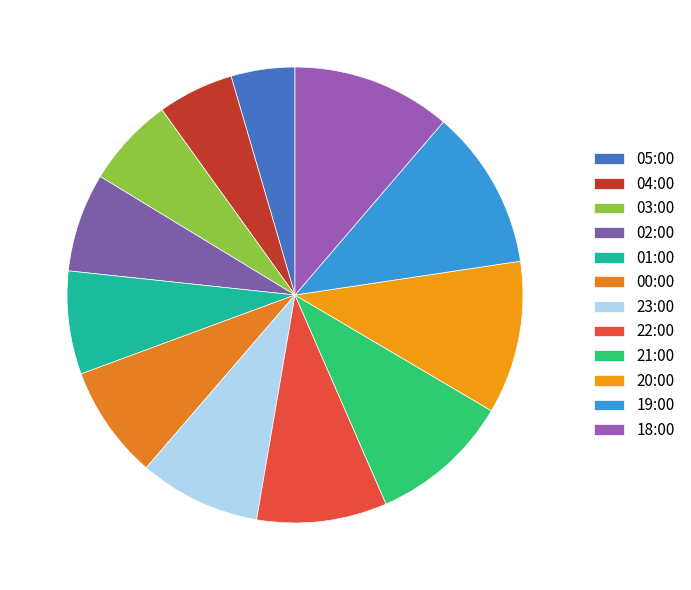

Count the number of slices in the pie.

12